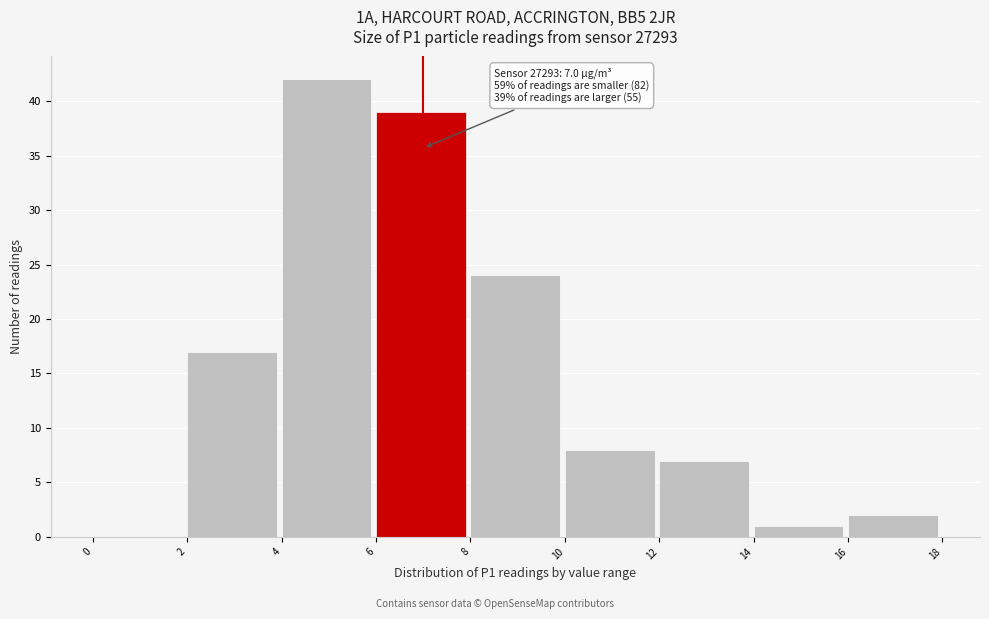

Which range on the x-axis has the tallest bar?

4 to 6